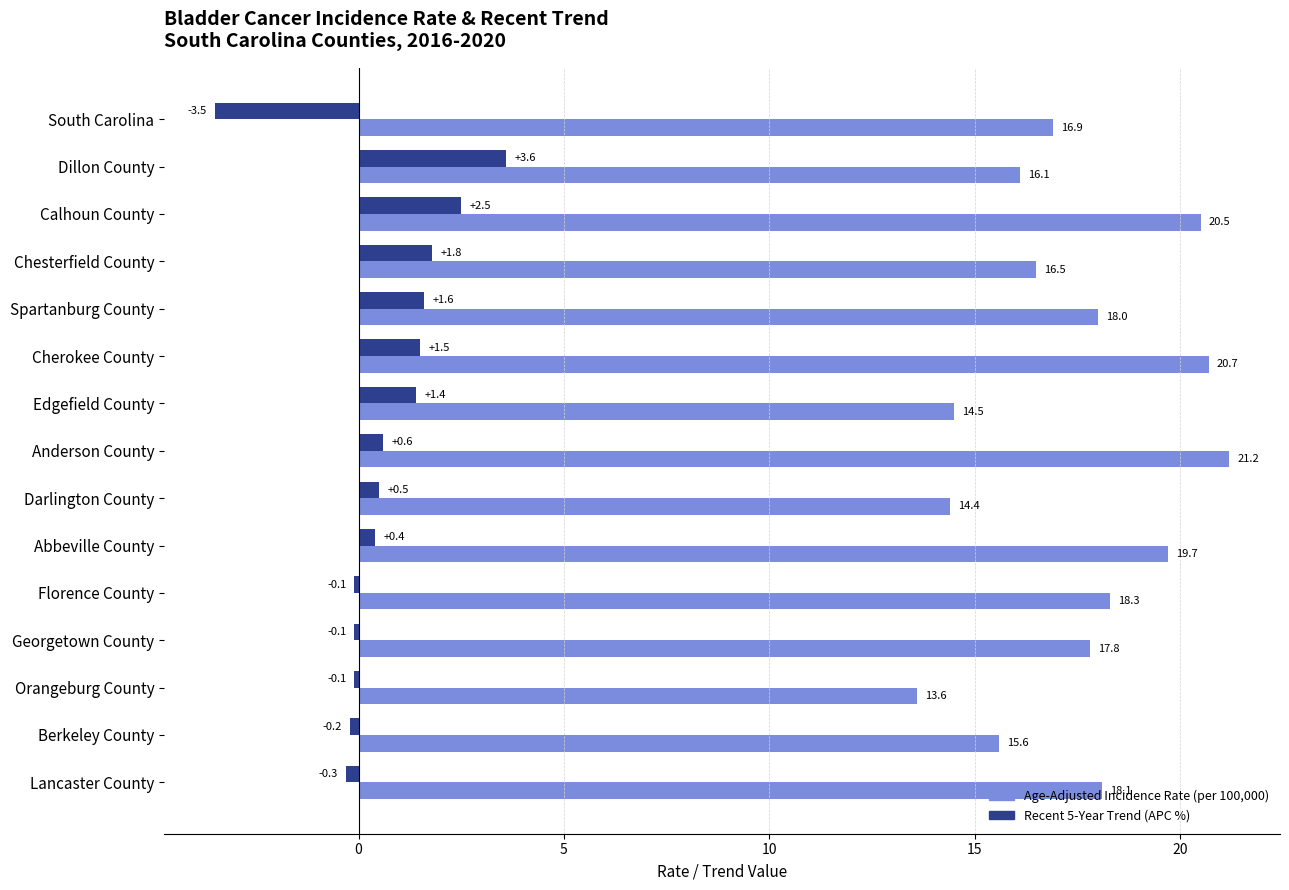

What value does the Recent 5-Year Trend (APC %) series have at Anderson County?

0.6